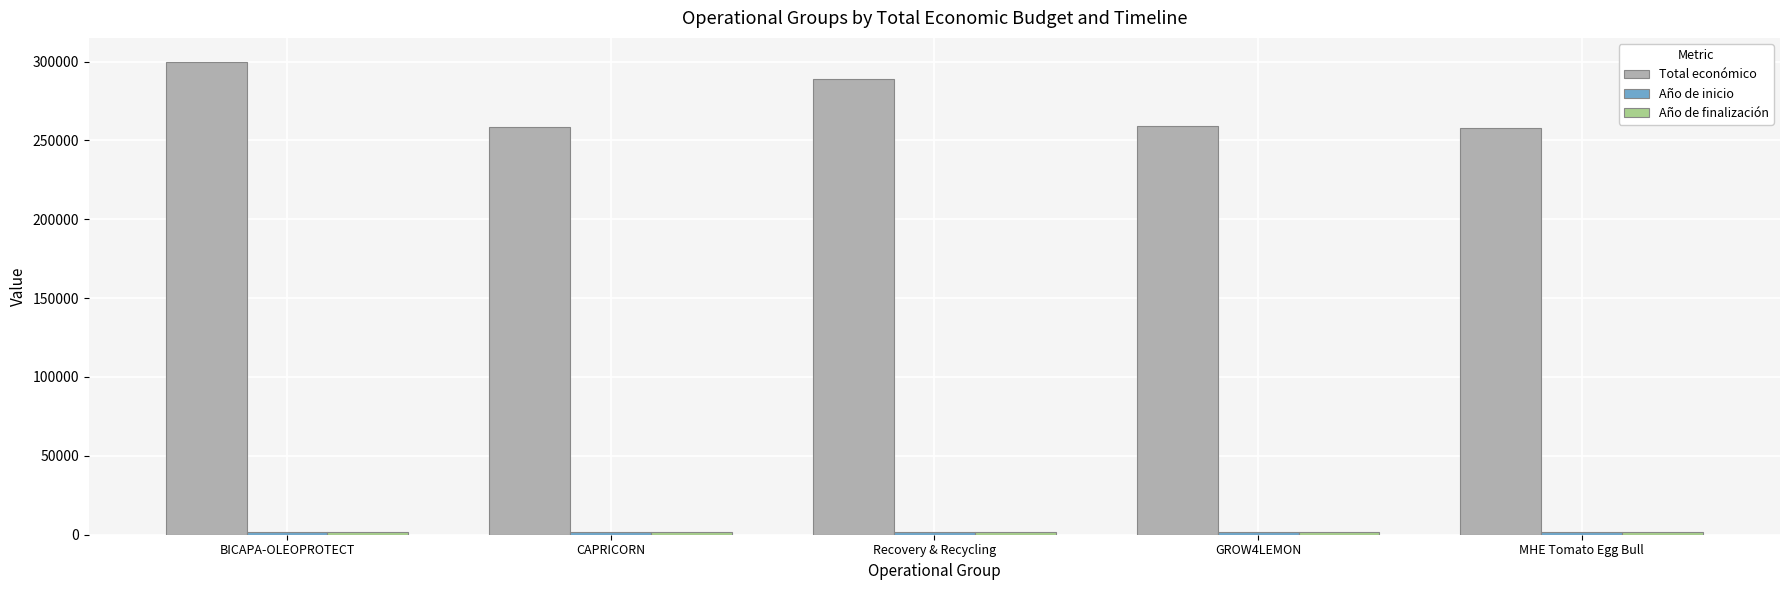

Which series changed the most between Recovery & Recycling and GROW4LEMON?

Total económico